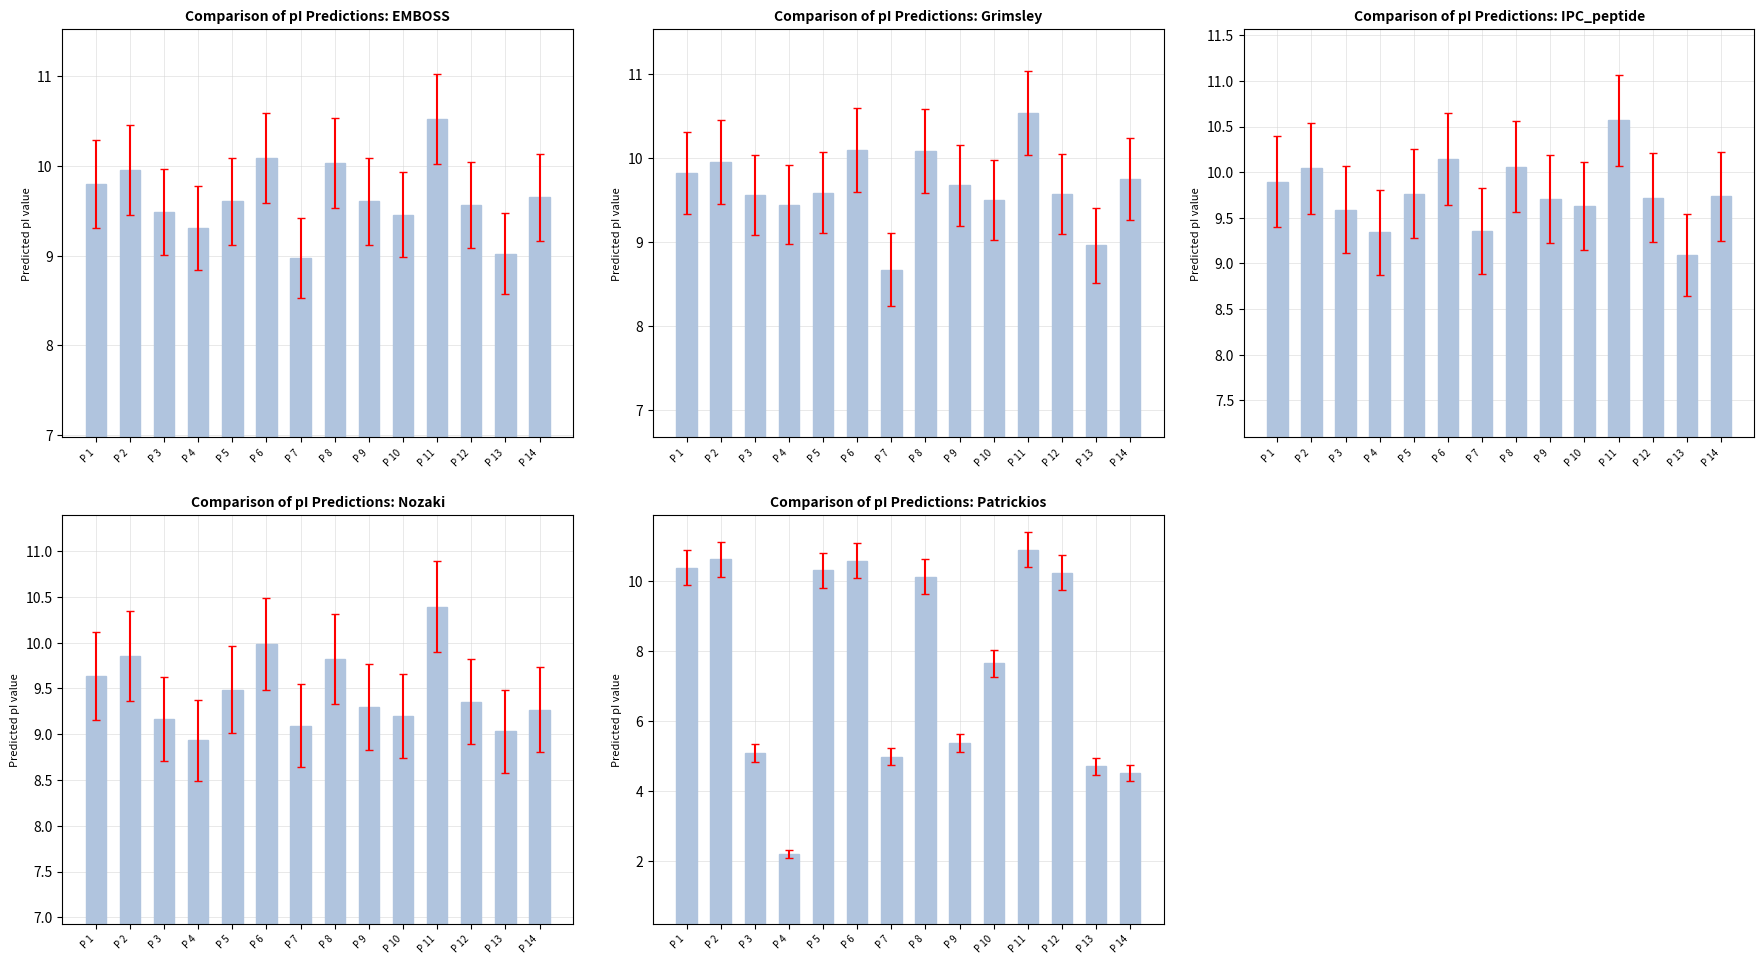

Where is EMBOSS nearest to the value 9?

P 13